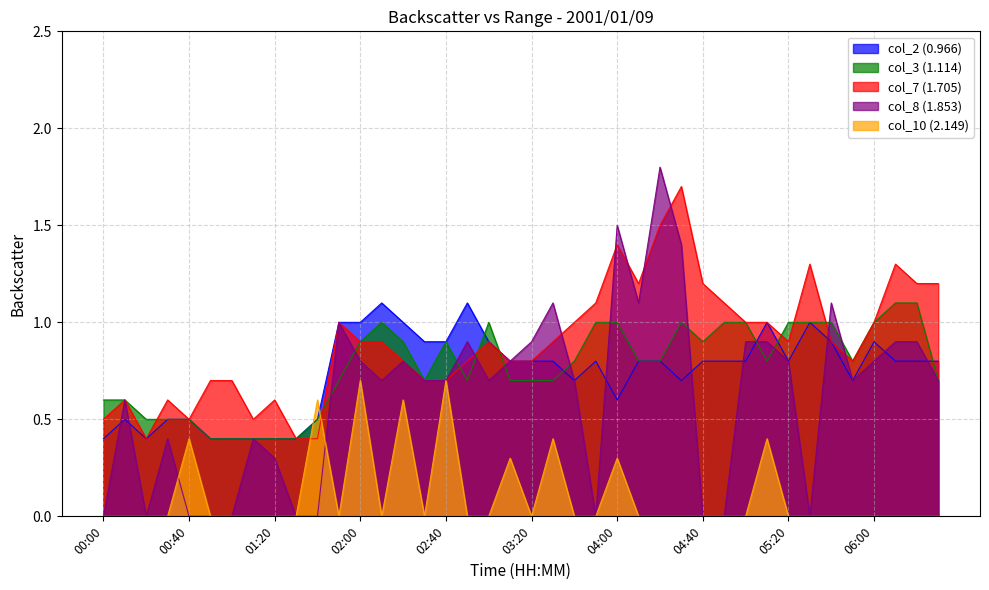

How many intersections are there between col_3 (1.114) and col_7 (1.705)?

8